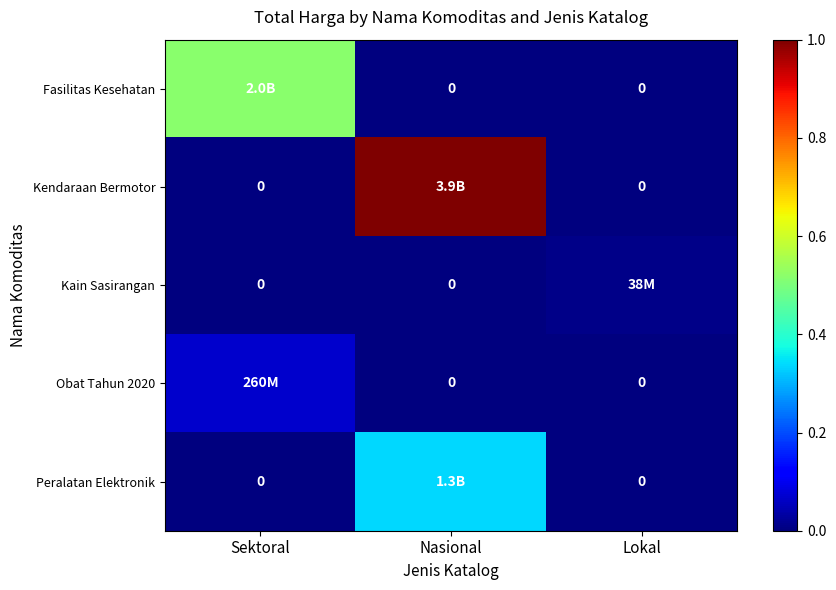

How many values in the Peralatan Elektronik series exceed 0?

1